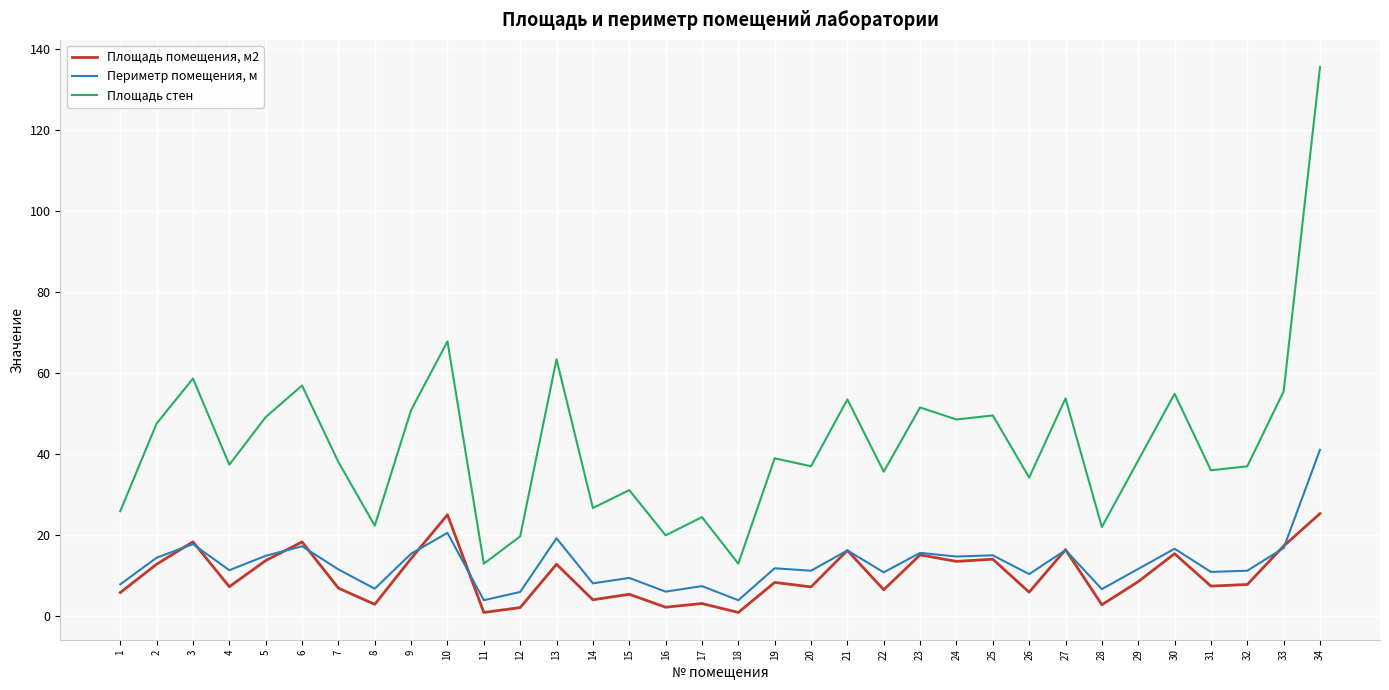

What is the greatest value displayed?

135.4